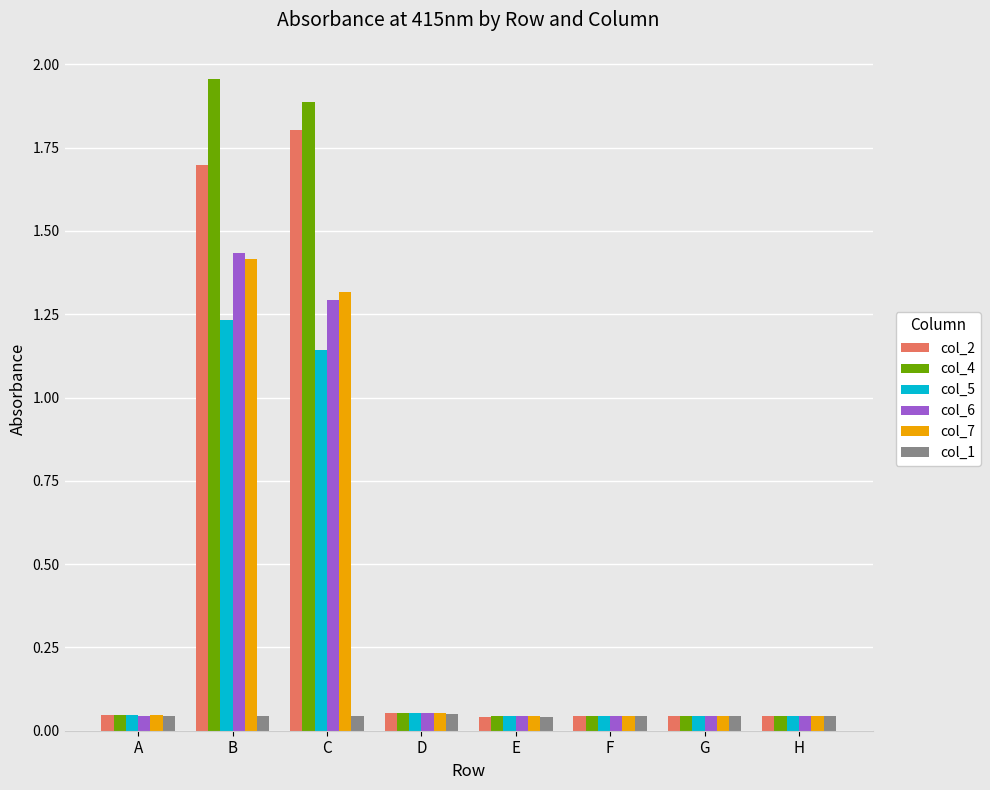

What is the difference between the second highest and second lowest values in the col_2 series?

1.7